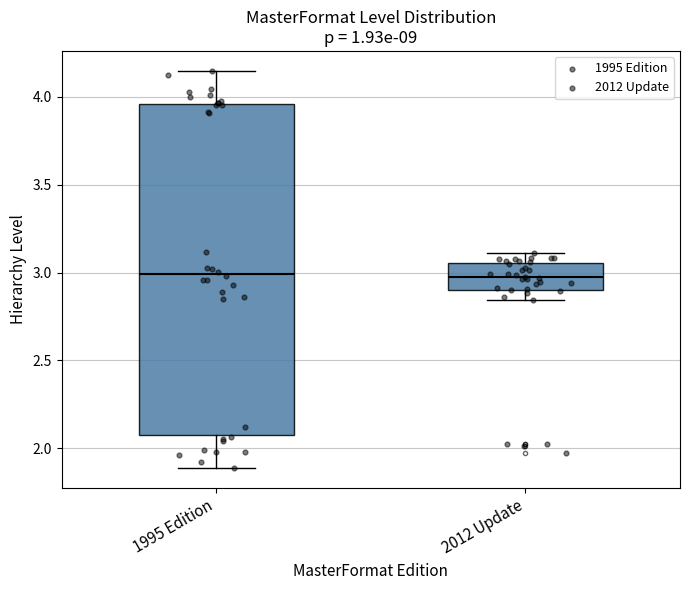

Reading left to right, transcribe this box plot: for each box, give where its median line is, the range the box spans, and where its two whiskers end, as read against the y-axis. The values are not printed on the chart, so give them approximately, as read against the axis.

1995 Edition: median 3.00, box 2.10 to 3.95, whiskers 1.90 to 4.15
2012 Update: median 2.95, box 2.90 to 3.05, whiskers 2.85 to 3.10